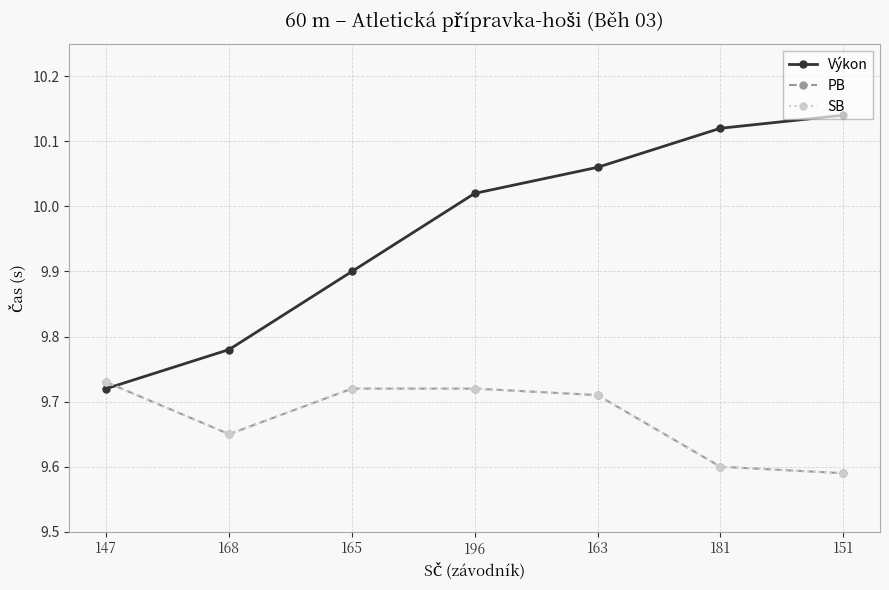

What is the sum of the SB values at 196 and 163?

19.4